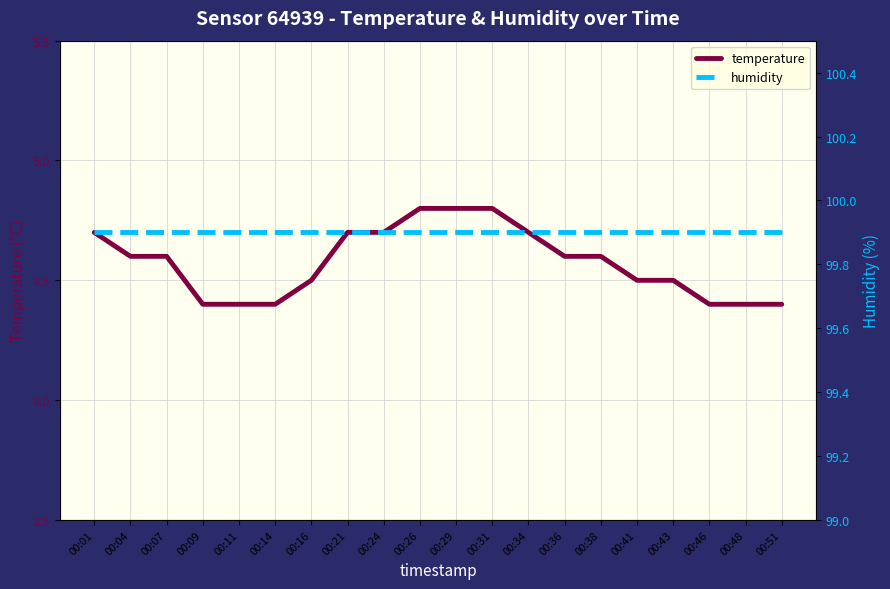

True or false: temperature and humidity cross at least once.

False